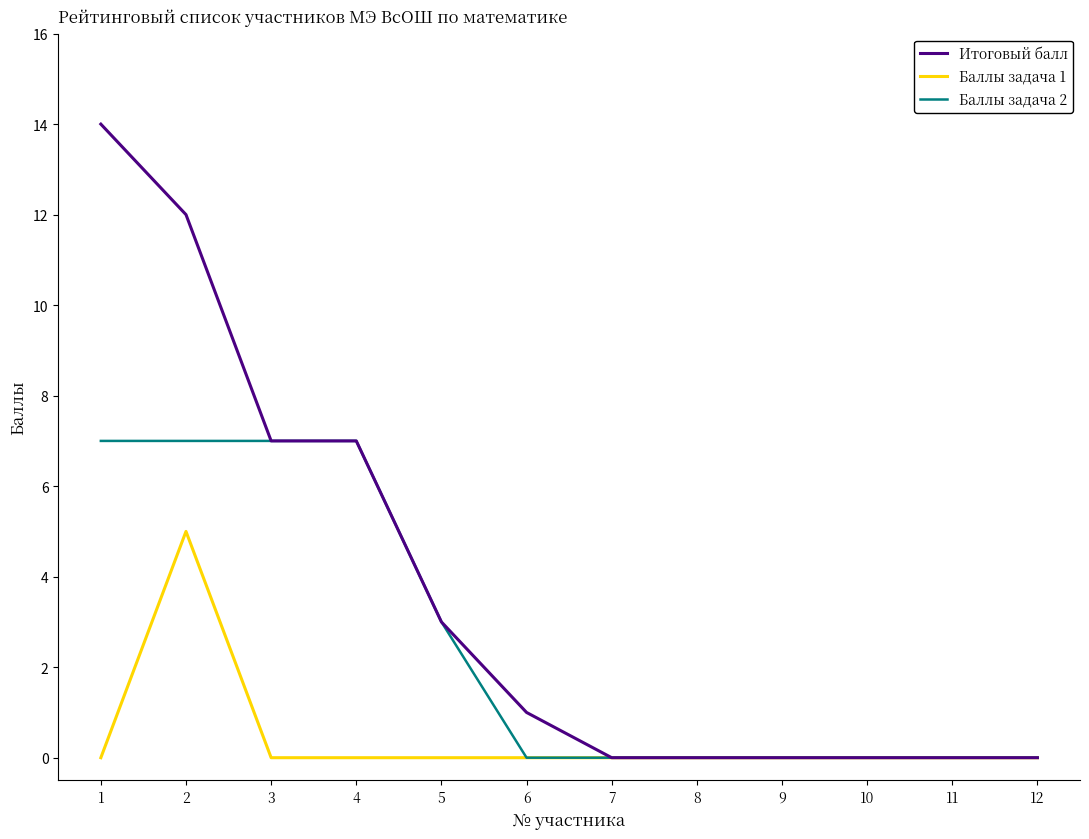

Where is the first local maximum for Баллы задача 1?

2